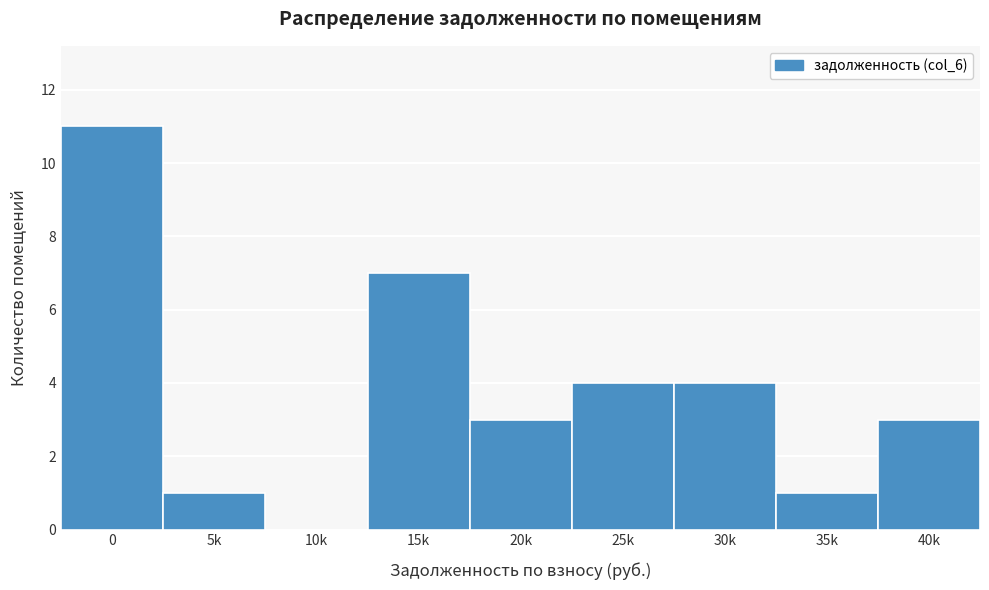

Reading right to left, transcribe all the data shown in this chart.

40k=3	35k=1	30k=4	25k=4	20k=3	15k=7	10k=0	5k=1	0=11